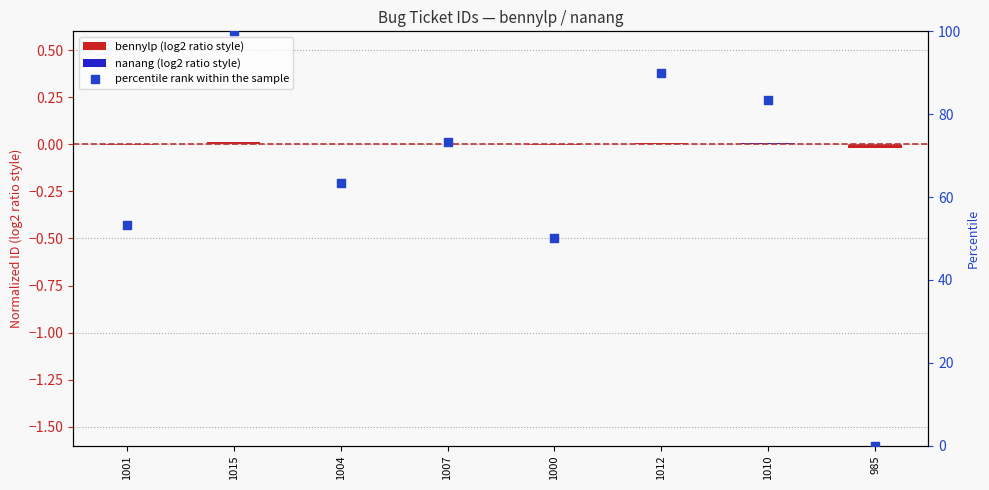

Which has a higher value, 1015 or 985?

1015